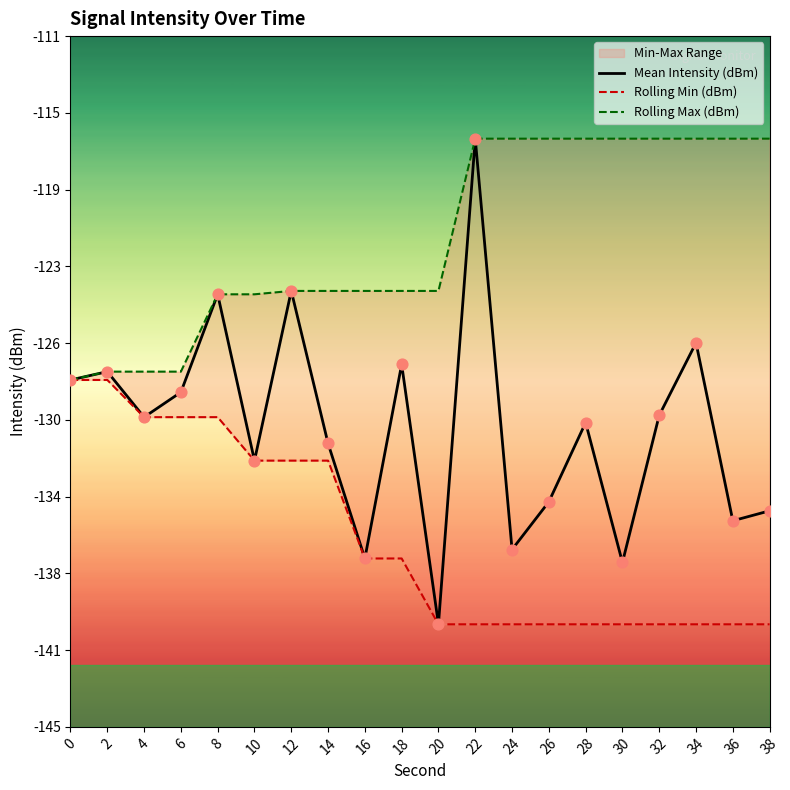

Is the value of Mean Intensity (dBm) at 12 greater than the value of Rolling Max (dBm) at 18?

No